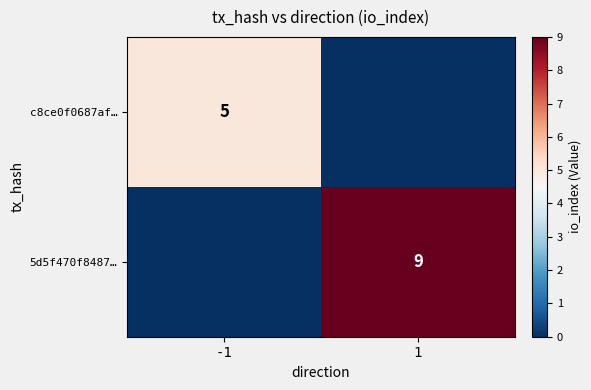

The value of 5d5f470f8487… at 1 is 4. True or false?

False